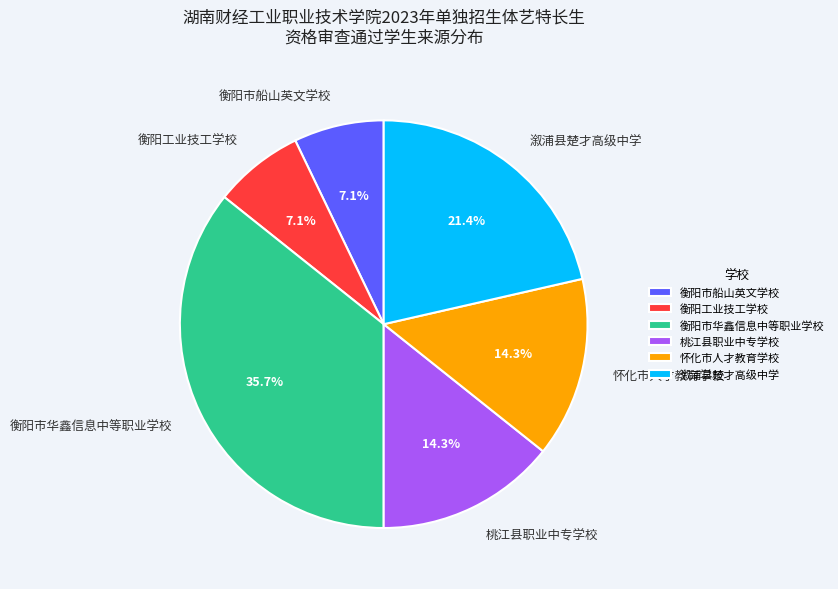

How many segments does this pie chart have?

6